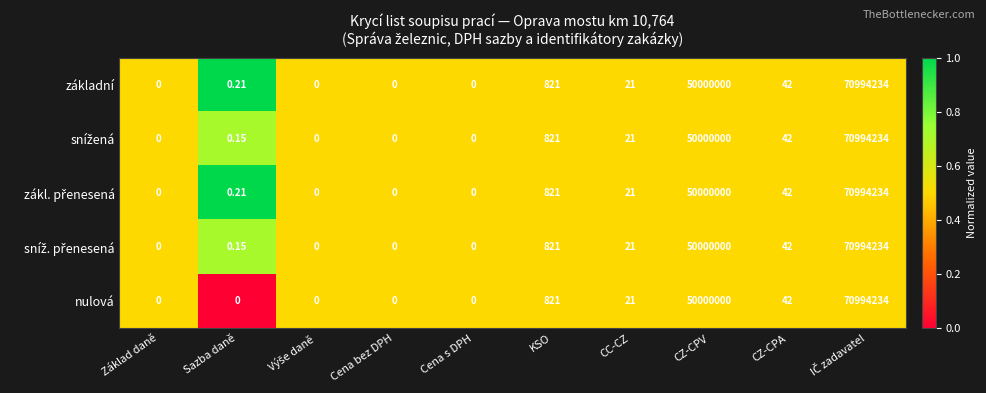

Which category has the lowest value across all series?

Sazba daně